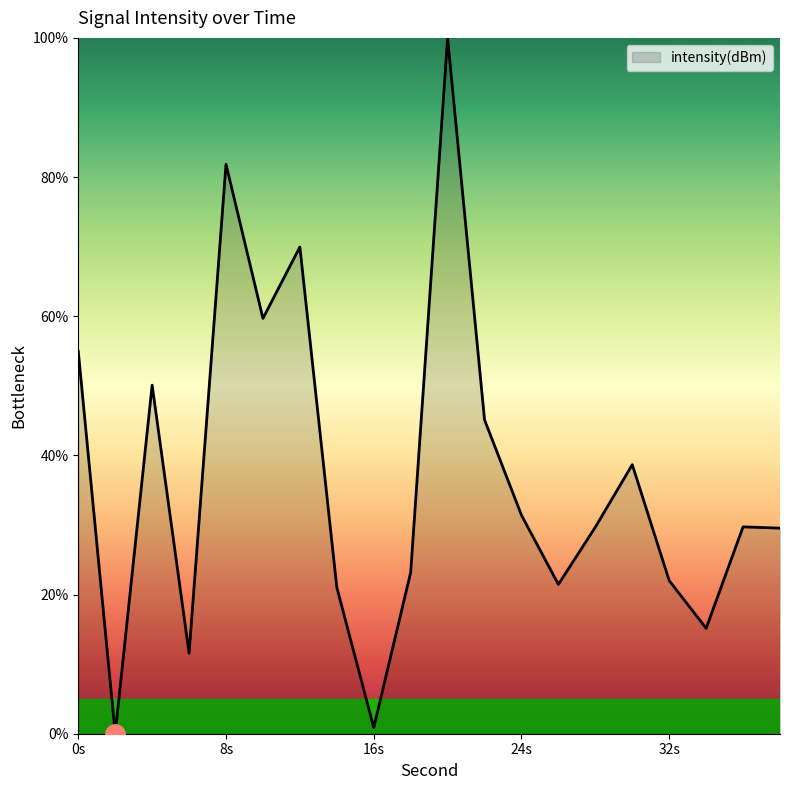

What is the difference between the maximum and minimum values?

100.0